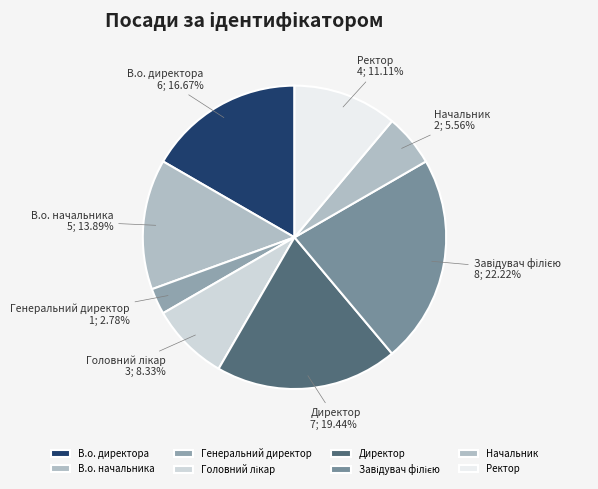

What is the smallest slice in the pie chart?

Генеральний директор